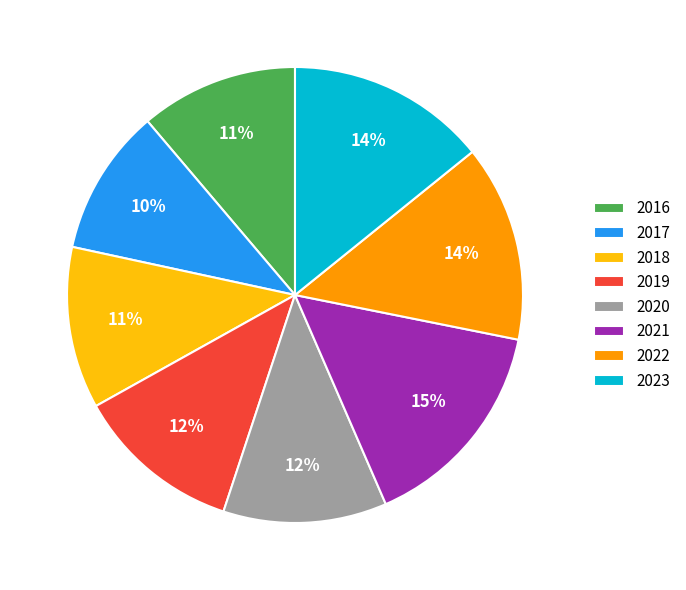

To the nearest percent, what is the difference between the 2020 and 2022 slice percentages?

2%